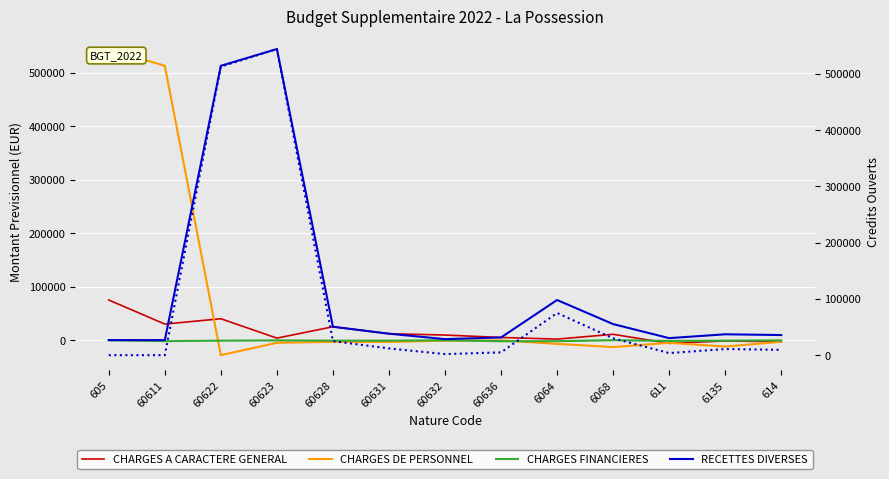

Count the number of categories in the chart.

13